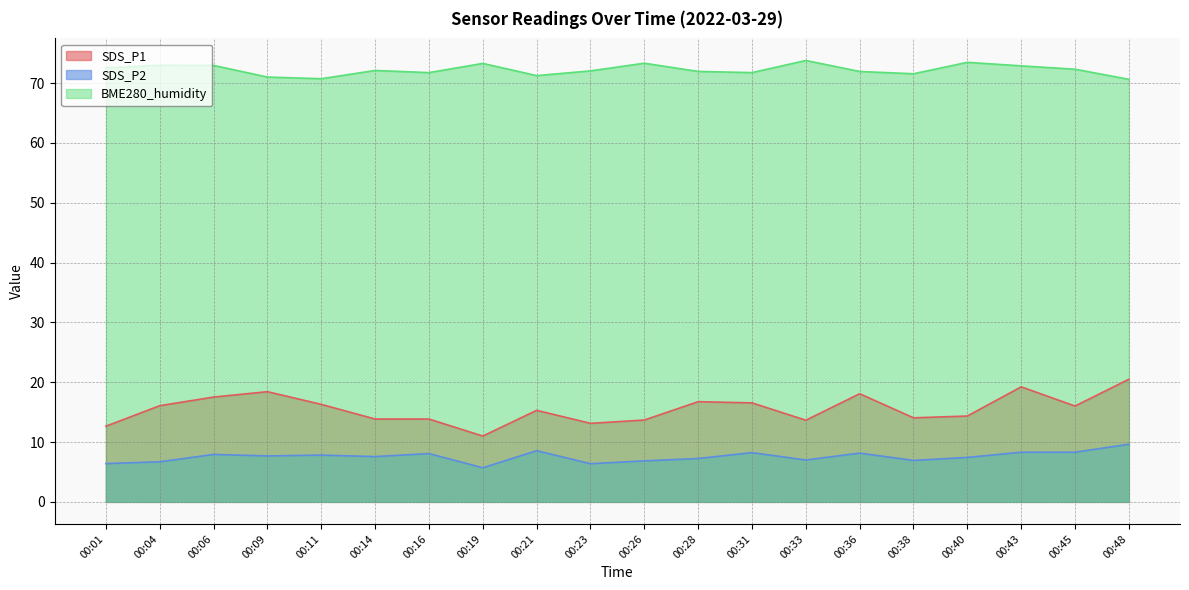

At which label is SDS_P1 closest to 15?

00:21